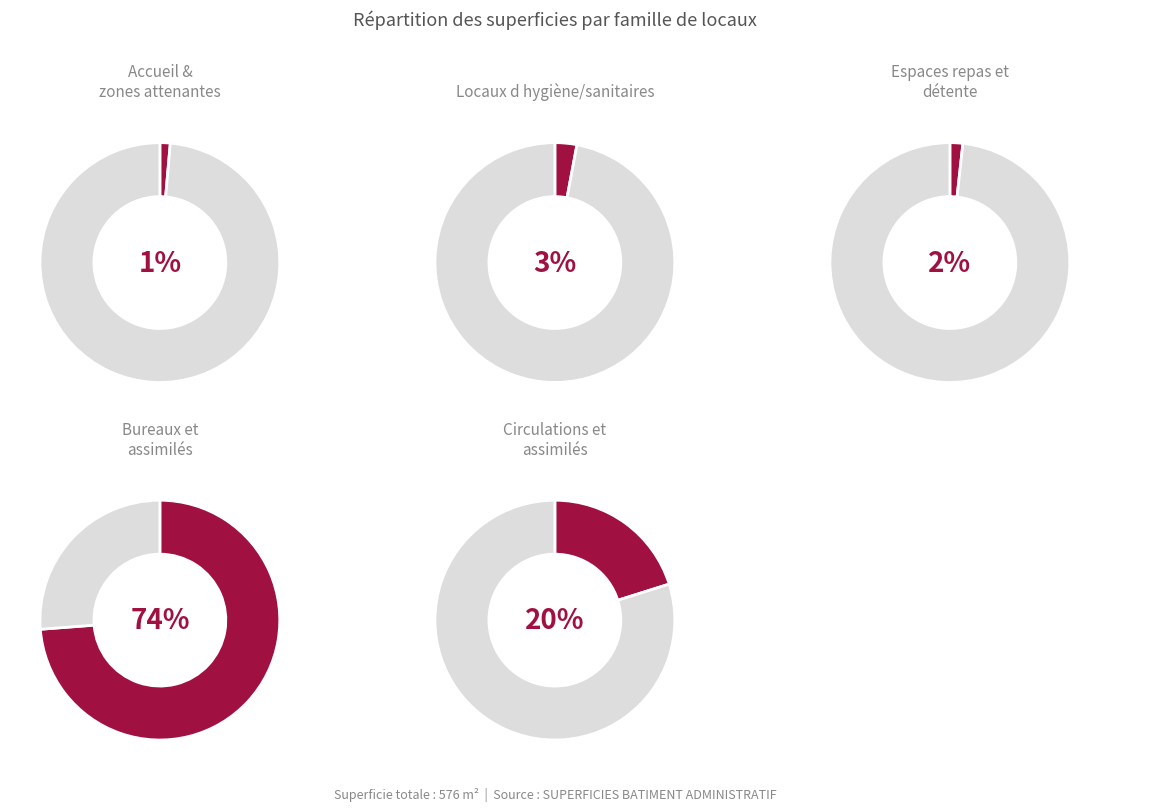

What percentage is NOT represented by Accueil & zones attenantes?

98.6%